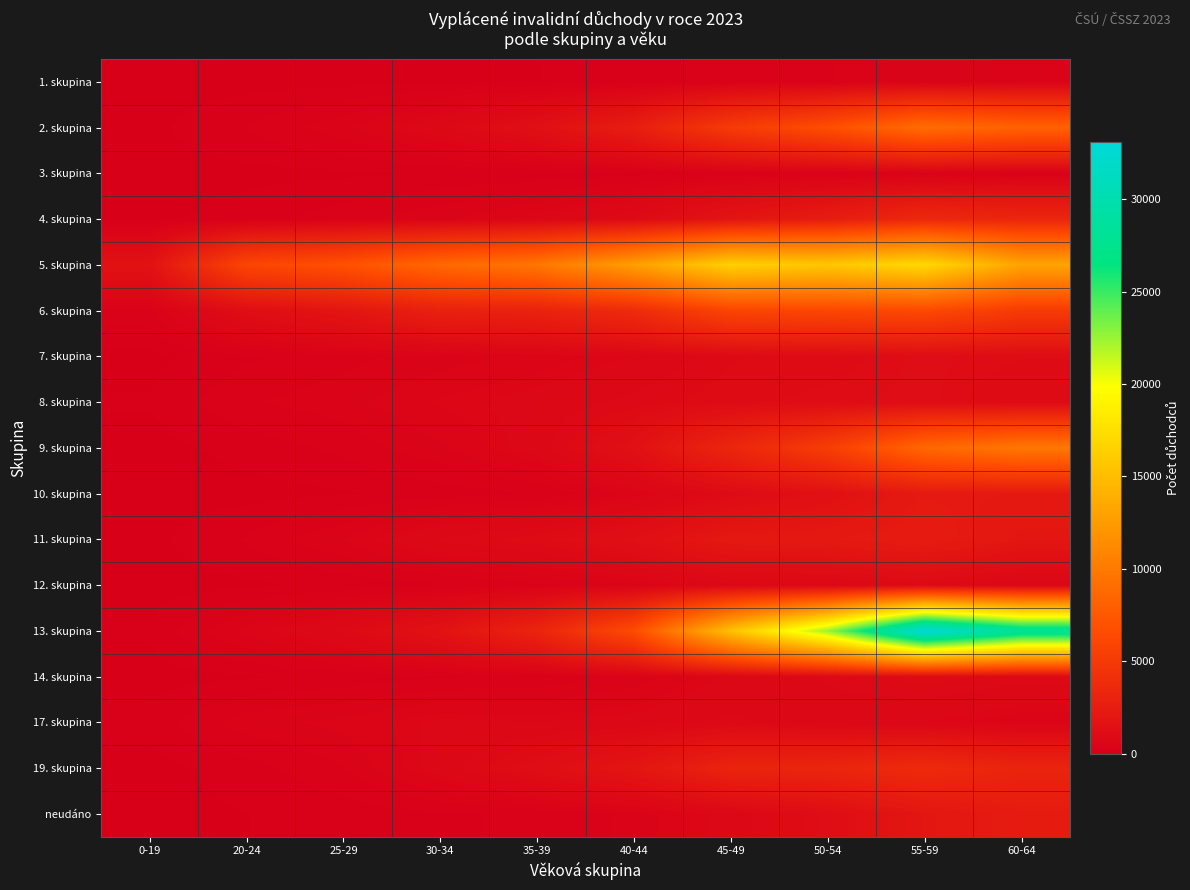

Reading right to left, what are all the values shown in this chart?

1. skupina: 60-64=365	55-59=442	50-54=314	45-49=250	40-44=125	35-39=61	30-34=45	25-29=15	20-24=10	0-19=1
2. skupina: 60-64=8227	55-59=9055	50-54=6728	45-49=5122	40-44=2583	35-39=1413	30-34=795	25-29=415	20-24=198	0-19=33
3. skupina: 60-64=218	55-59=307	50-54=264	45-49=233	40-44=138	35-39=94	30-34=71	25-29=38	20-24=24	0-19=6
4. skupina: 60-64=3266	55-59=3532	50-54=2501	45-49=1807	40-44=975	35-39=645	30-34=426	25-29=271	20-24=130	0-19=28
5. skupina: 60-64=13140	55-59=17045	50-54=15694	45-49=16393	40-44=12710	35-39=9726	30-34=8678	25-29=6943	20-24=5986	0-19=1597
6. skupina: 60-64=5118	55-59=6307	50-54=6115	45-49=5943	40-44=3775	35-39=2972	30-34=2839	25-29=1859	20-24=1233	0-19=277
7. skupina: 60-64=1106	55-59=1192	50-54=1027	45-49=949	40-44=650	35-39=505	30-34=381	25-29=282	20-24=170	0-19=27
8. skupina: 60-64=975	55-59=1198	50-54=1140	45-49=1065	40-44=885	35-39=713	30-34=604	25-29=393	20-24=308	0-19=76
9. skupina: 60-64=9820	55-59=8645	50-54=5329	45-49=3281	40-44=1488	35-39=731	30-34=430	25-29=228	20-24=116	0-19=12
10. skupina: 60-64=2192	55-59=2247	50-54=1469	45-49=1046	40-44=479	35-39=200	30-34=114	25-29=49	20-24=16	0-19=0
11. skupina: 60-64=1950	55-59=2438	50-54=2172	45-49=2134	40-44=1420	35-39=1053	30-34=868	25-29=452	20-24=208	0-19=28
12. skupina: 60-64=661	55-59=965	50-54=781	45-49=776	40-44=451	35-39=289	30-34=159	25-29=100	20-24=38	0-19=4
13. skupina: 60-64=28439	55-59=33099	50-54=22467	45-49=15246	40-44=6497	35-39=3144	30-34=1628	25-29=892	20-24=488	0-19=81
14. skupina: 60-64=901	55-59=1039	50-54=858	45-49=692	40-44=368	35-39=219	30-34=176	25-29=99	20-24=48	0-19=10
17. skupina: 60-64=486	55-59=640	50-54=734	45-49=873	40-44=714	35-39=645	30-34=685	25-29=492	20-24=400	0-19=106
19. skupina: 60-64=3122	55-59=3725	50-54=3259	45-49=3101	40-44=1881	35-39=1248	30-34=732	25-29=317	20-24=127	0-19=13
neudáno: 60-64=2394	55-59=1956	50-54=1203	45-49=744	40-44=353	35-39=222	30-34=169	25-29=109	20-24=63	0-19=14